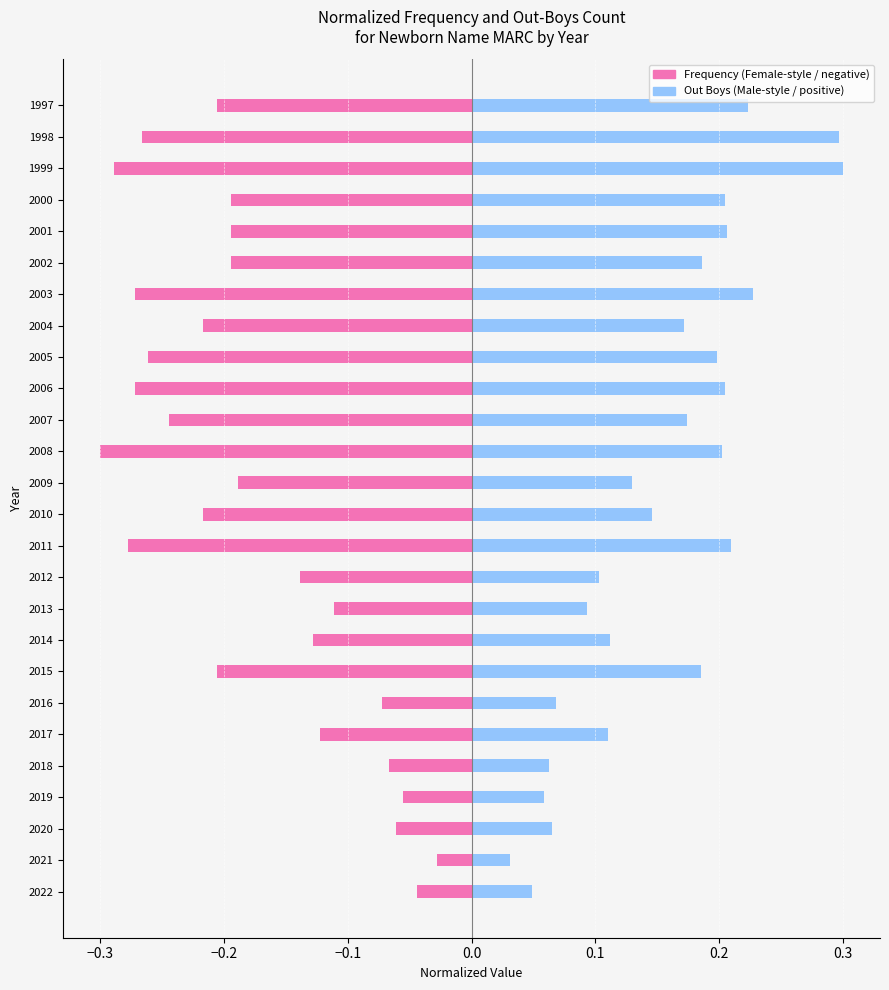

List the series in order of their overall mean, lowest first.

Frequency (normalized, neg), Out Boys (normalized, pos)